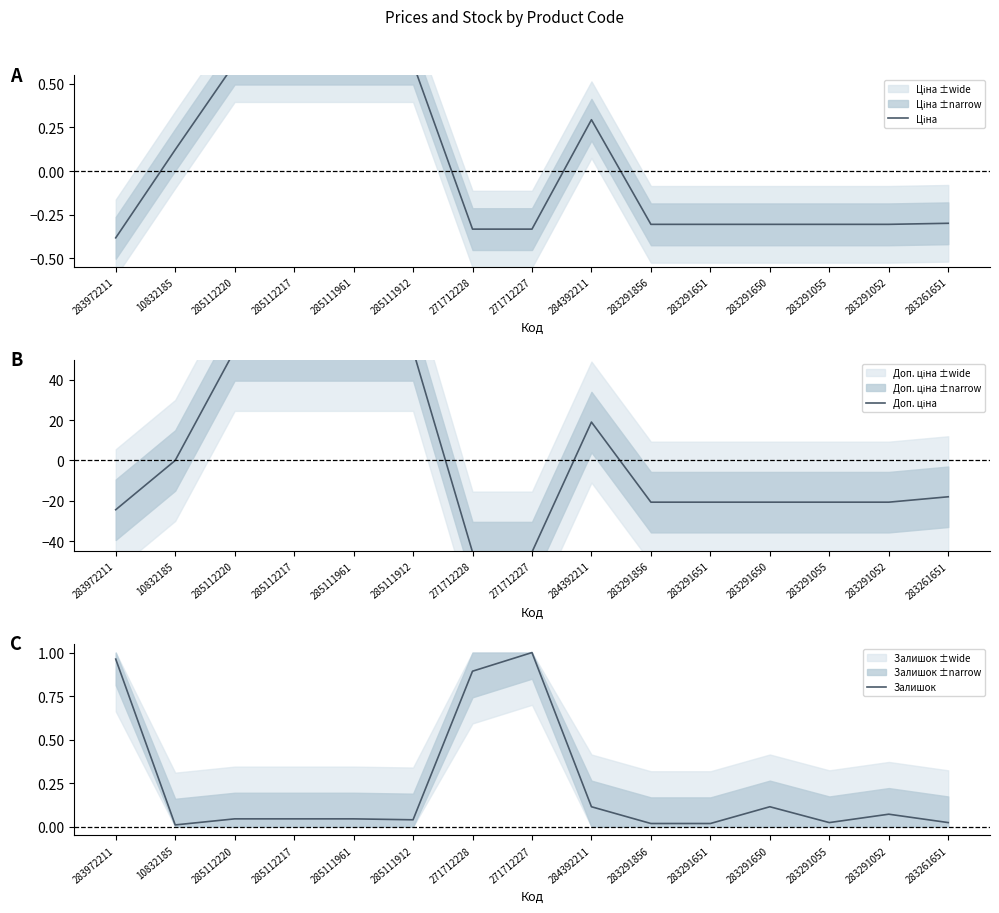

Where is Доп. ціна nearest to the value 4?

10832185